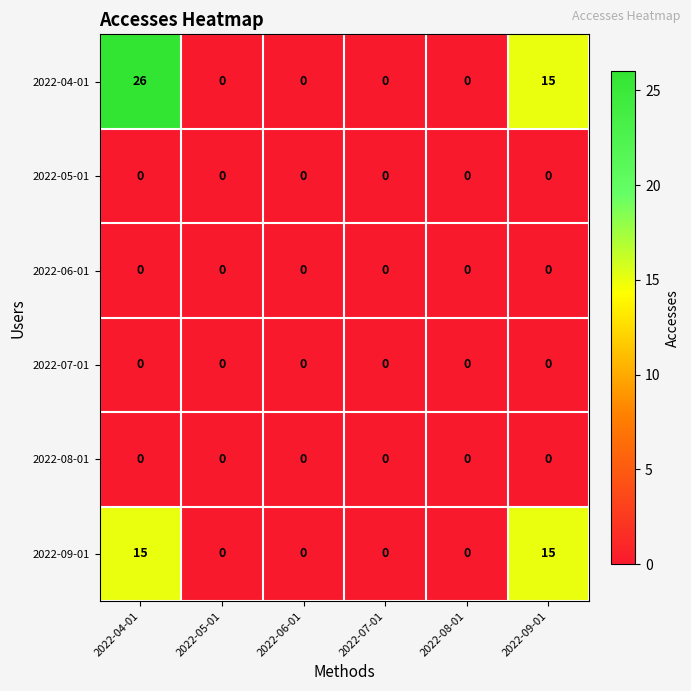

How many 2022-09-01 values are between 0 and 15?

6